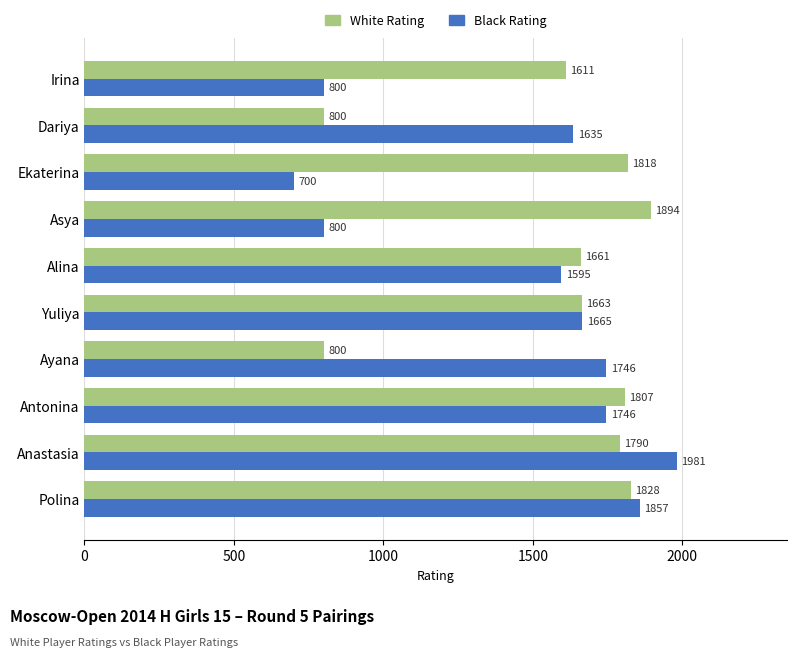

What is the difference between the second highest and minimum values in the Black Rating series?

1157